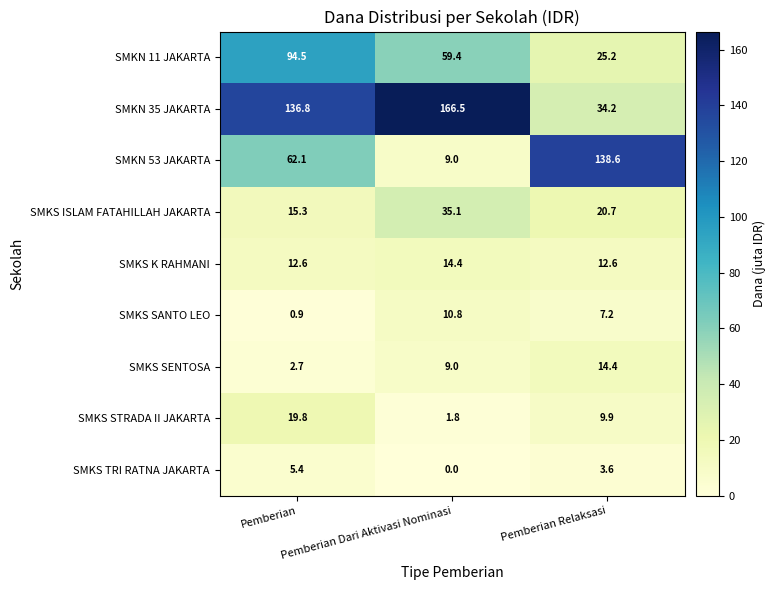

What is the maximum value shown in the chart?

166.5